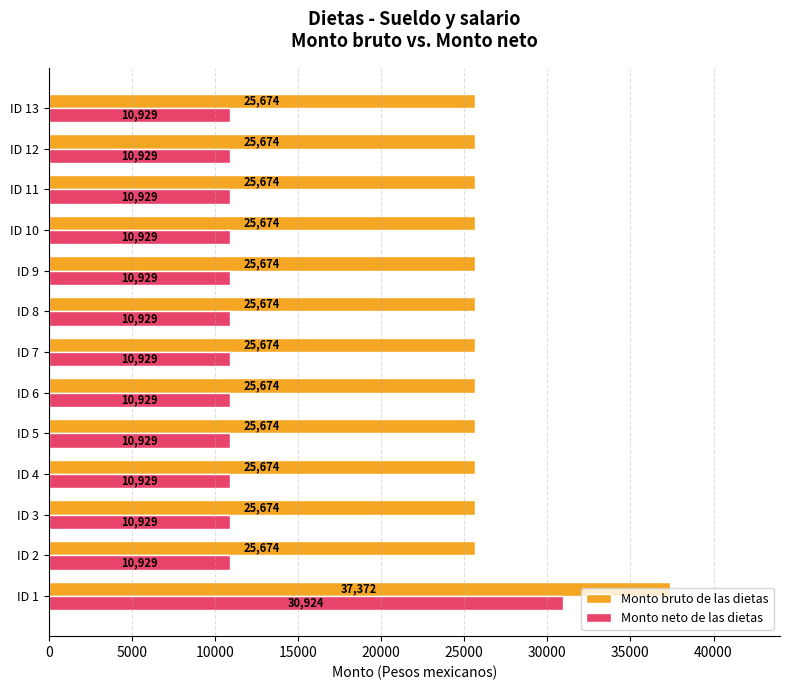

What is the difference between the highest and lowest values at ID 9?

14745